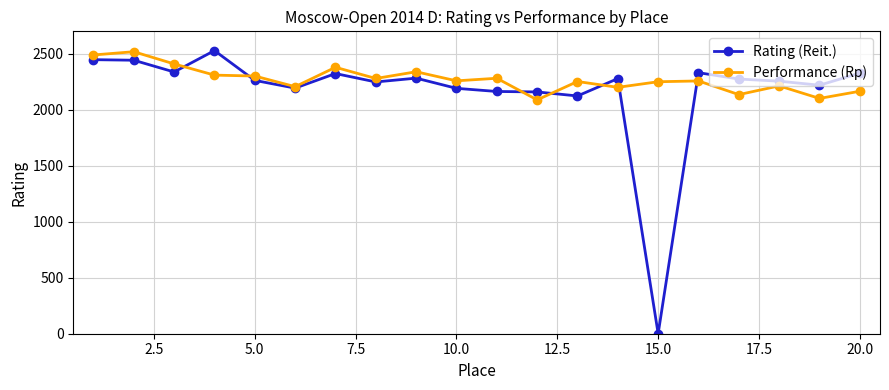

What is the minimum value for Performance (Rp)?

2088